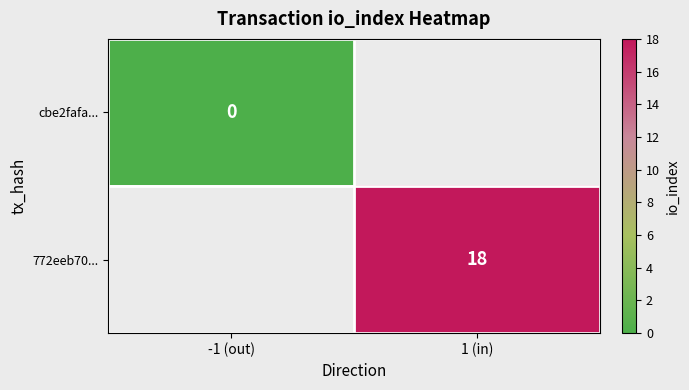

Is it true that 772eeb70... equals 28 at 1 (in)?

False